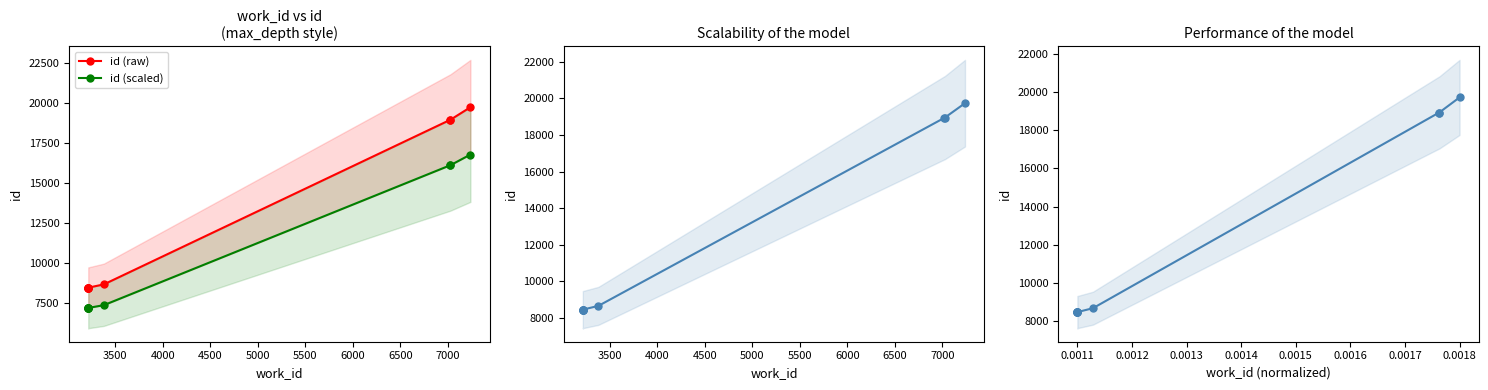

What is the minimum value for id?

8446.0